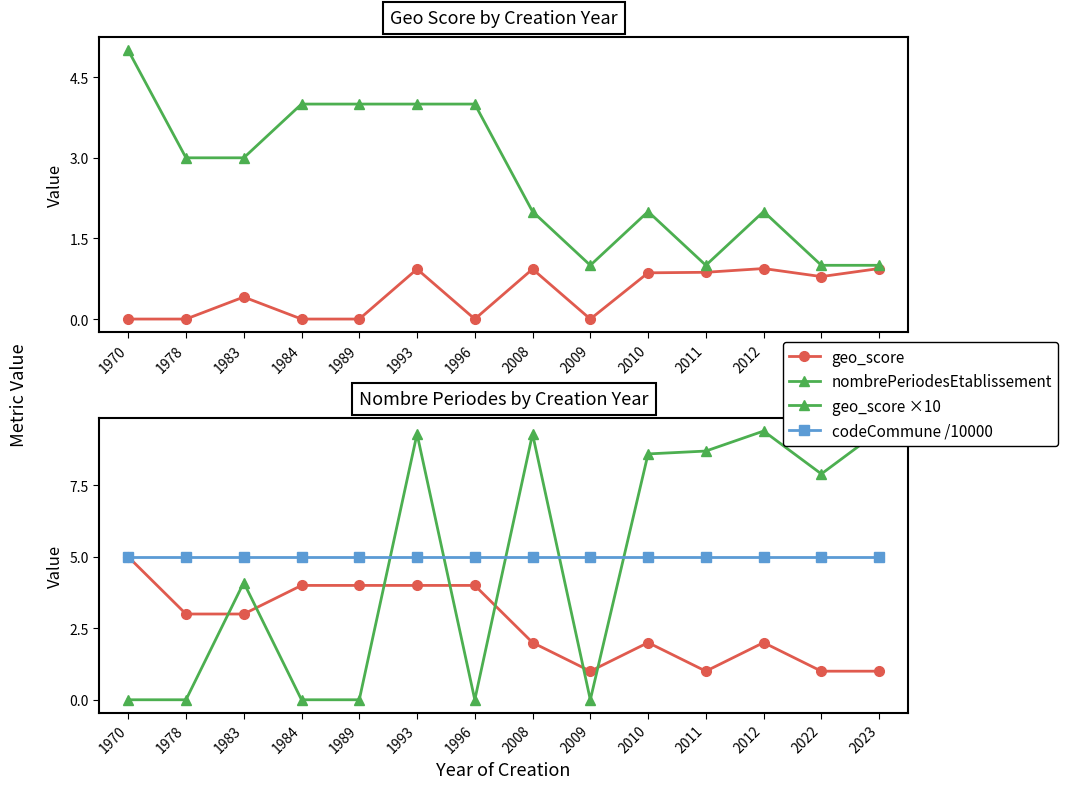

Between 2023 and 2010, which is larger?

2023